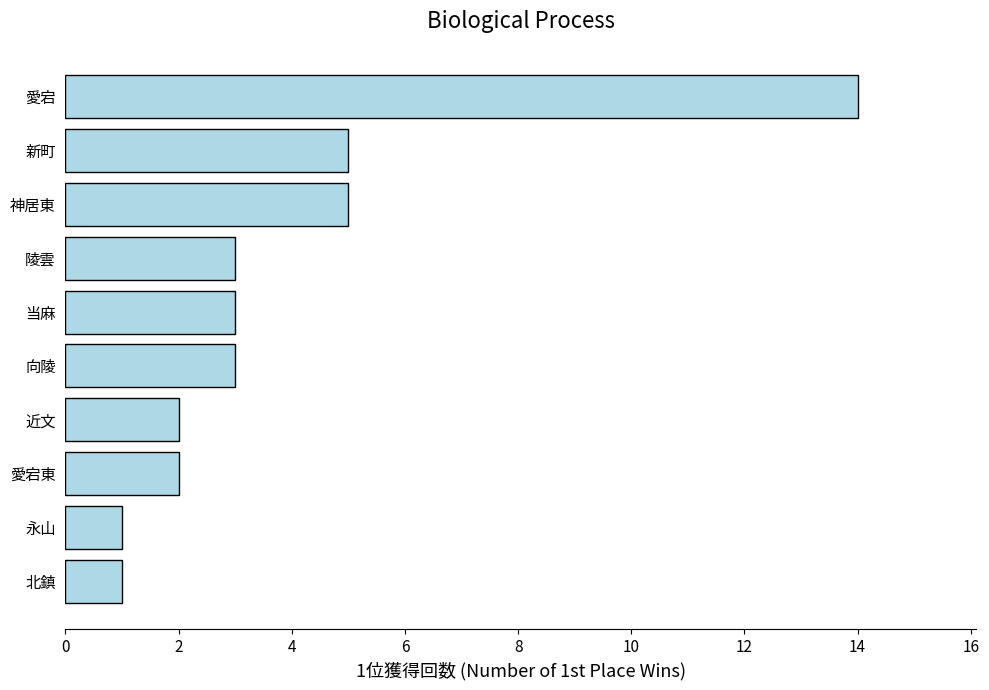

What is the sum of all values?

39